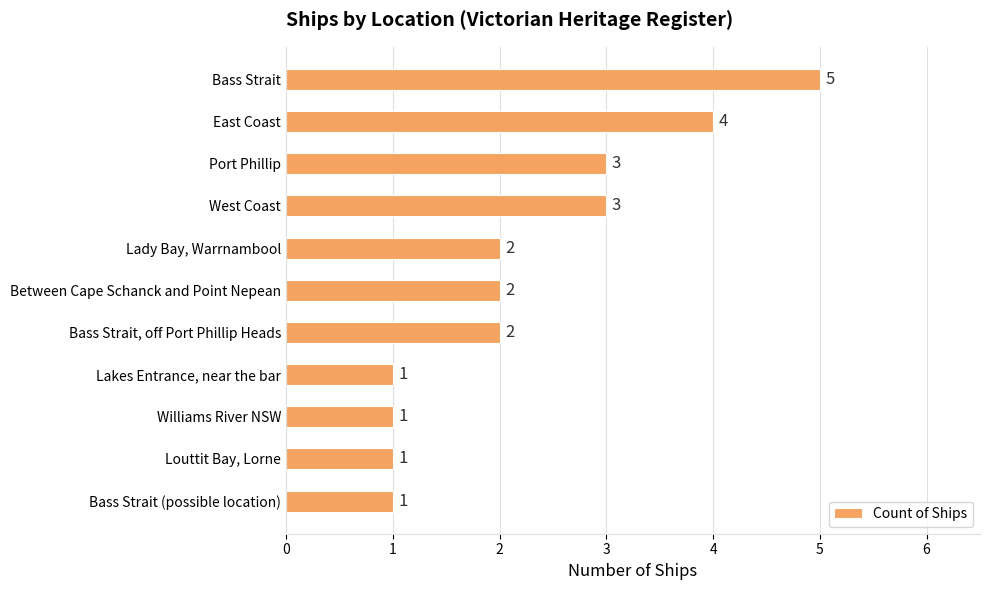

How many values are below 2?

4